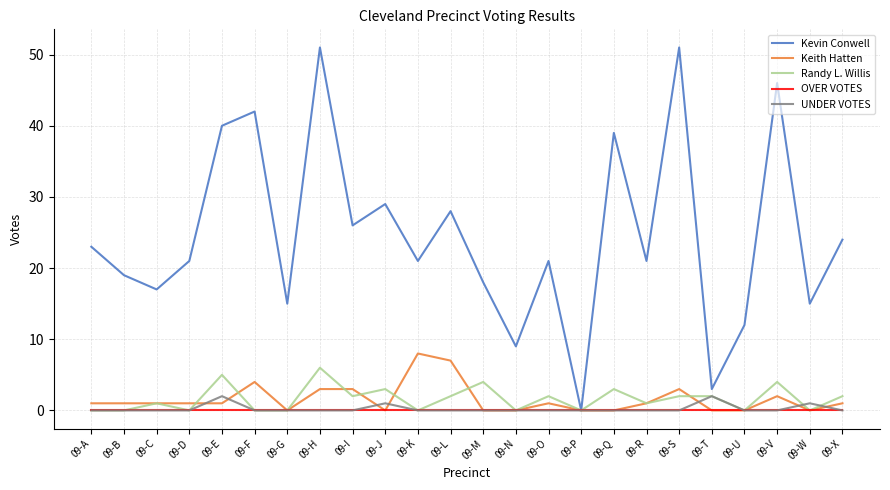

What are all the series names shown in the legend?

Kevin Conwell, Keith Hatten, Randy L. Willis, OVER VOTES, UNDER VOTES